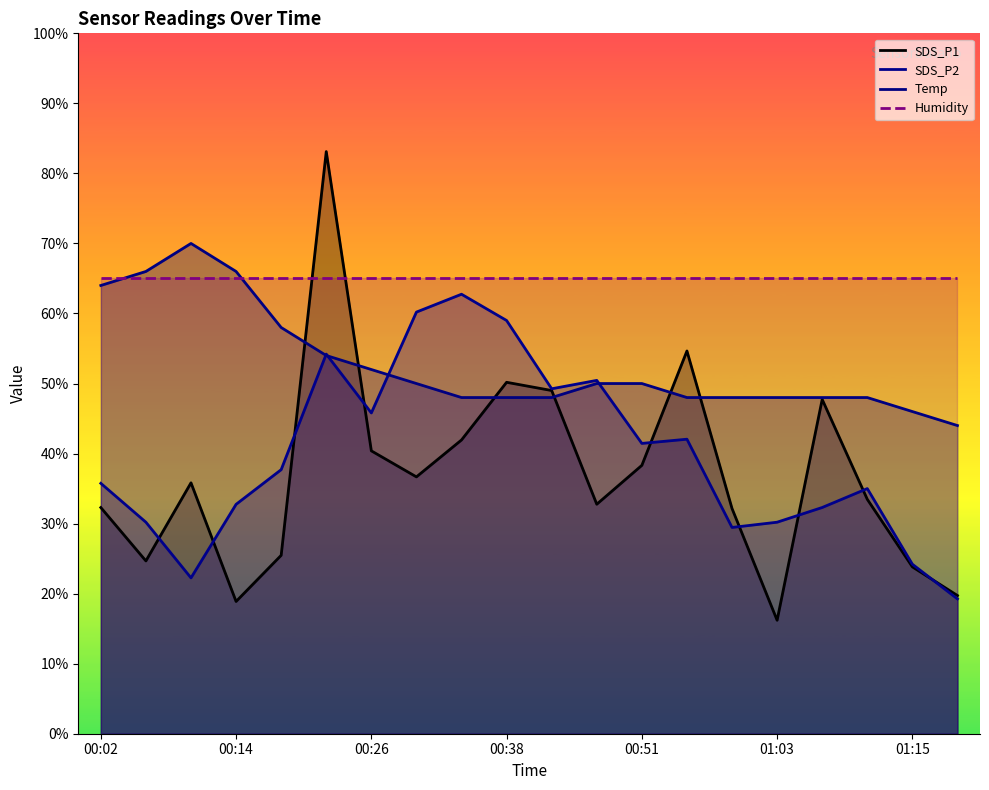

At which label is SDS_P1 closest to 49?

00:42